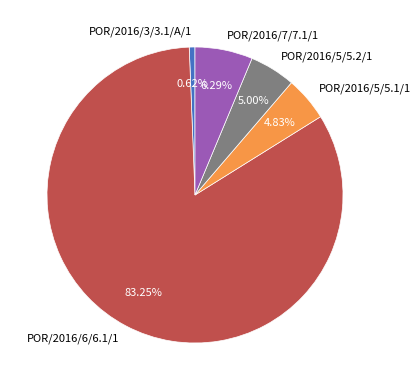

Is it true that POR/2016/7/7.1/1 is 6% of the pie?

True